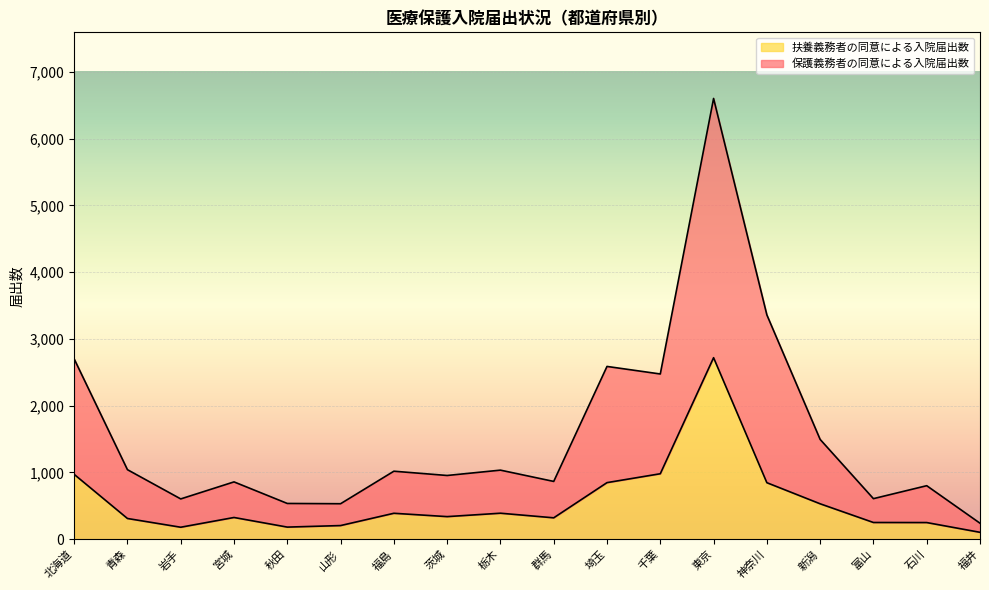

What is the approximate value of 扶養義務者の同意による入院届出数 at 秋田?

182